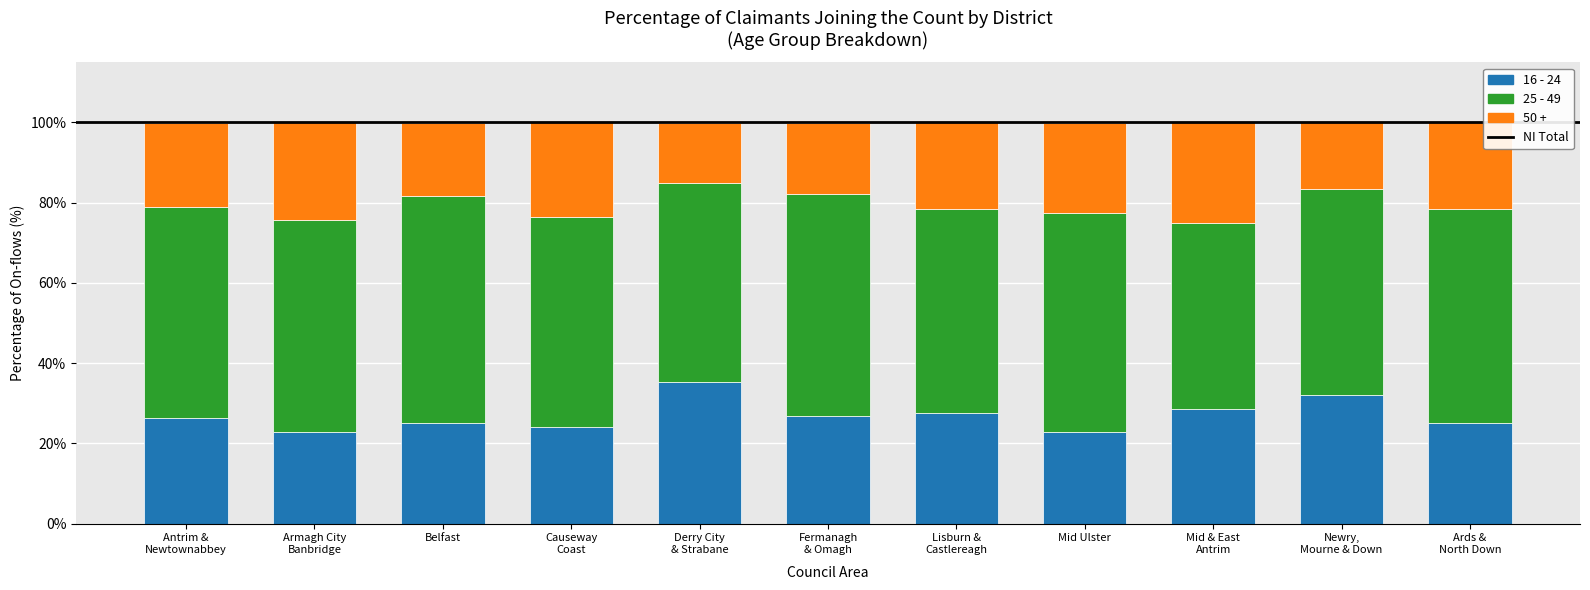

What is the total value across all series at Mid Ulster?

99.9